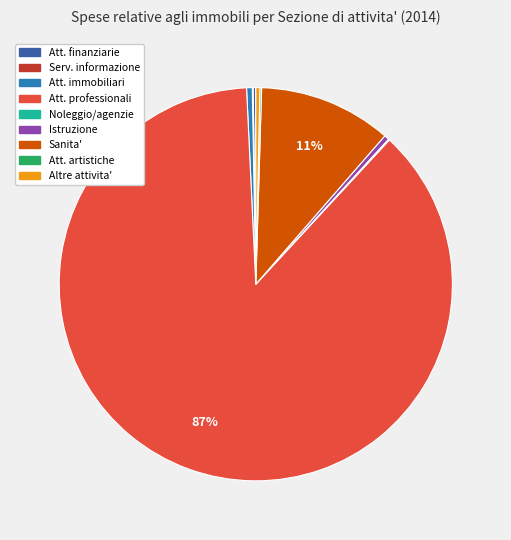

Which slice represents more than half of the pie?

Att. professionali